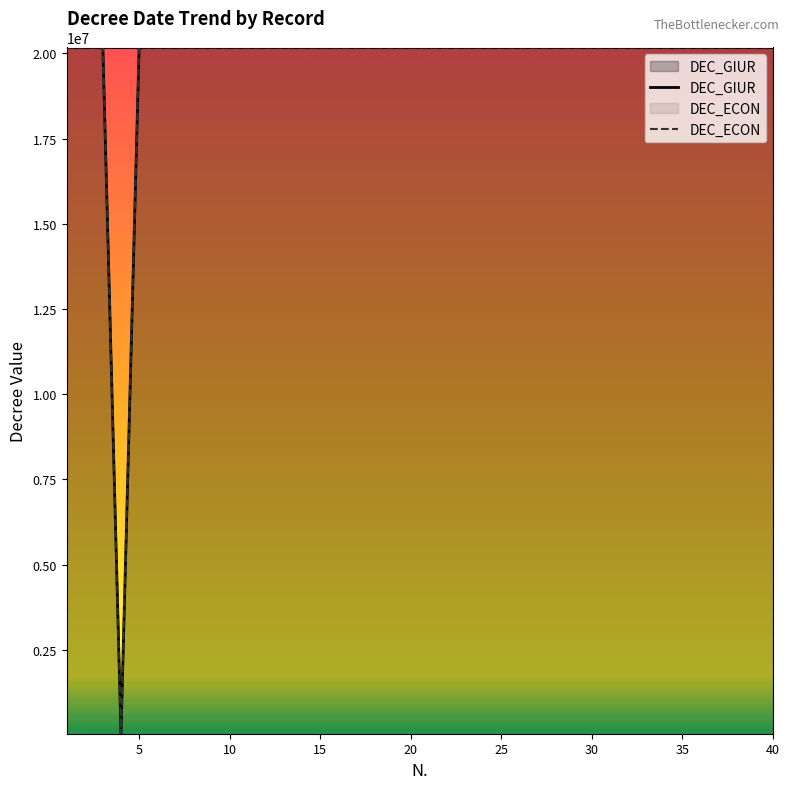

True or false: DEC_GIUR and DEC_ECON intersect in this chart.

False